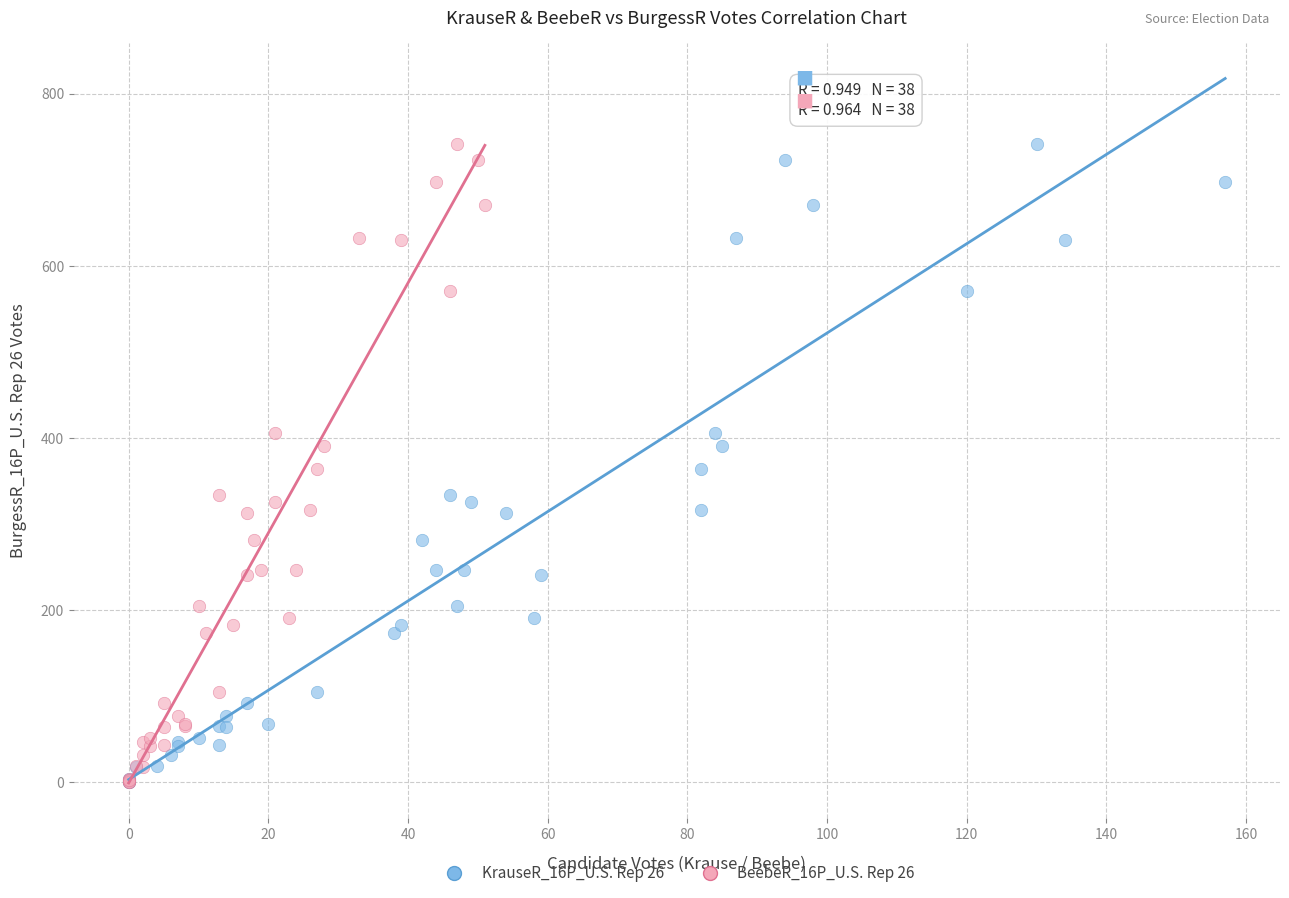

What are all the series names shown in the legend?

KrauseR_16P_U.S. Rep 26, BeebeR_16P_U.S. Rep 26